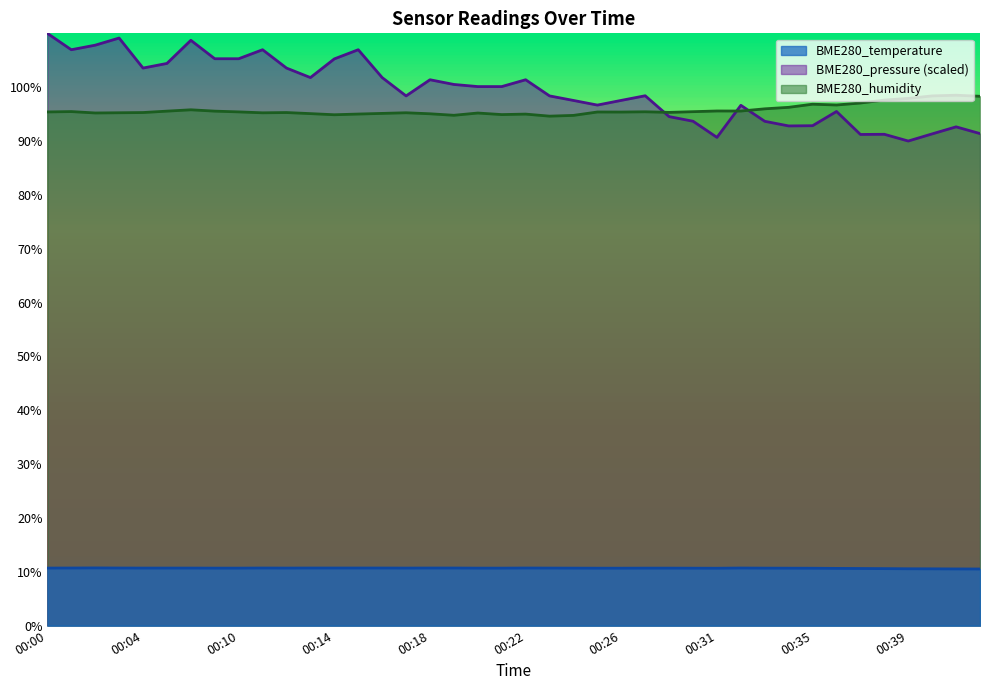

What is the sum of all BME280_temperature values?

426.7